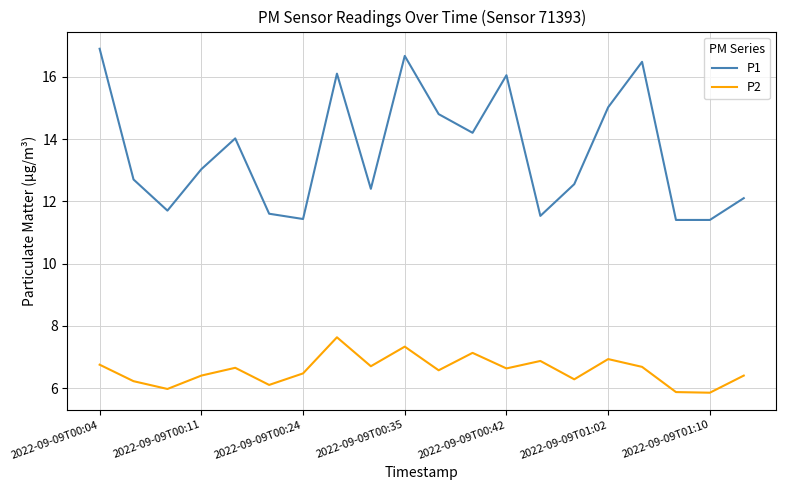

True or false: P2 and P1 intersect in this chart.

False